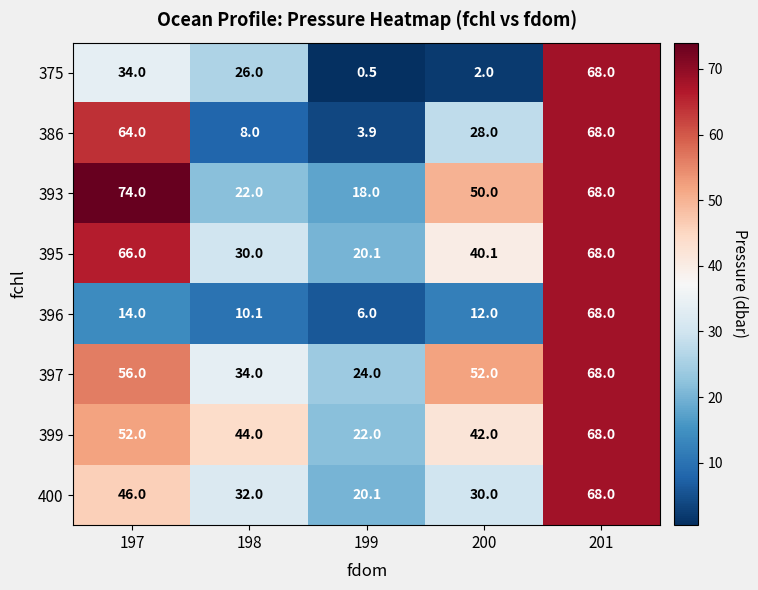

Which series has the widest spread of values?

375